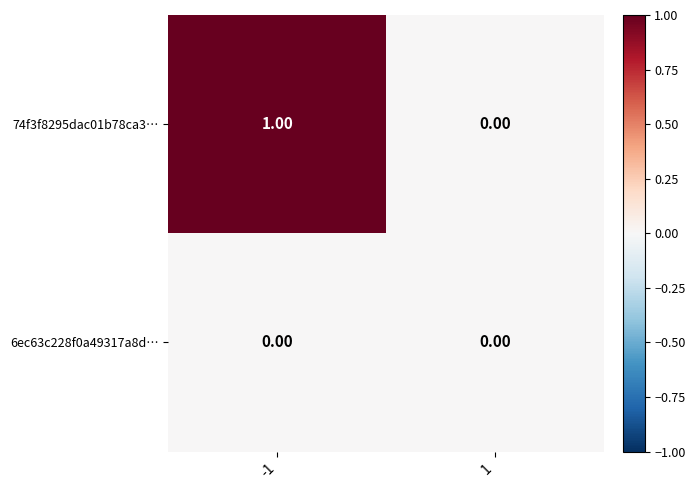

Which series has the largest total across all categories?

74f3f8295dac01b78ca3…